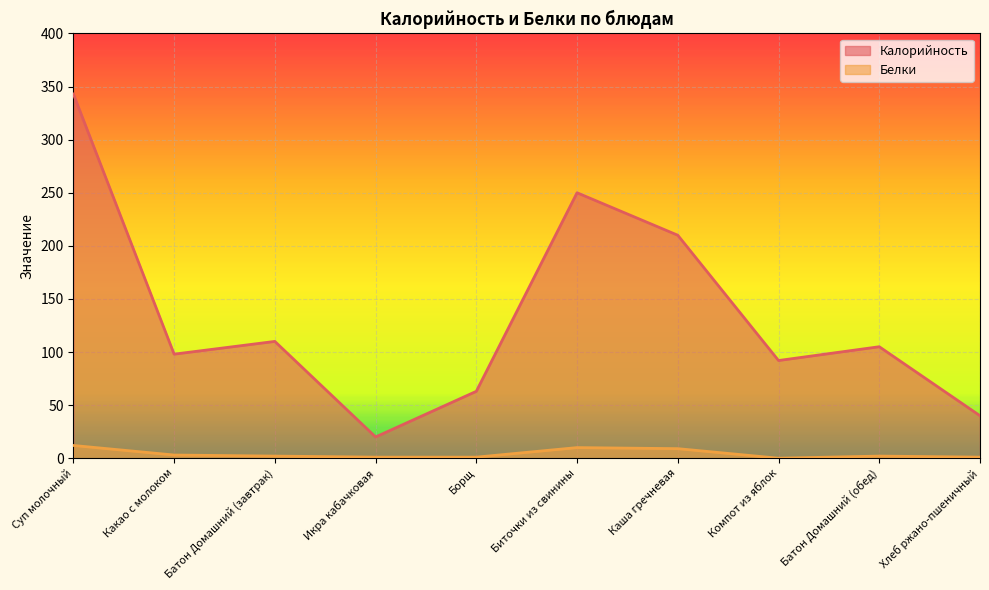

How many data points in Белки are above 2?

4